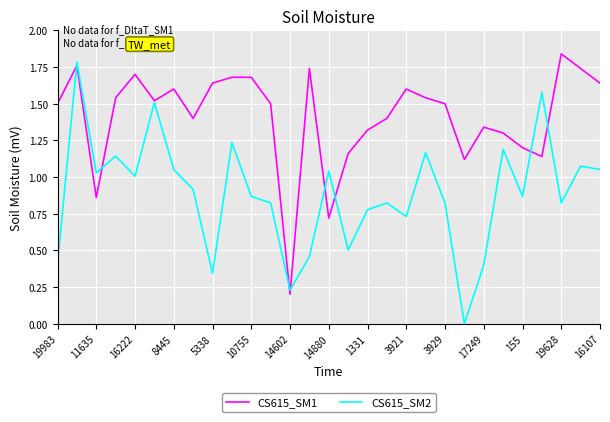

Rank the series by their average value, from highest to lowest.

CS615_SM1, CS615_SM2